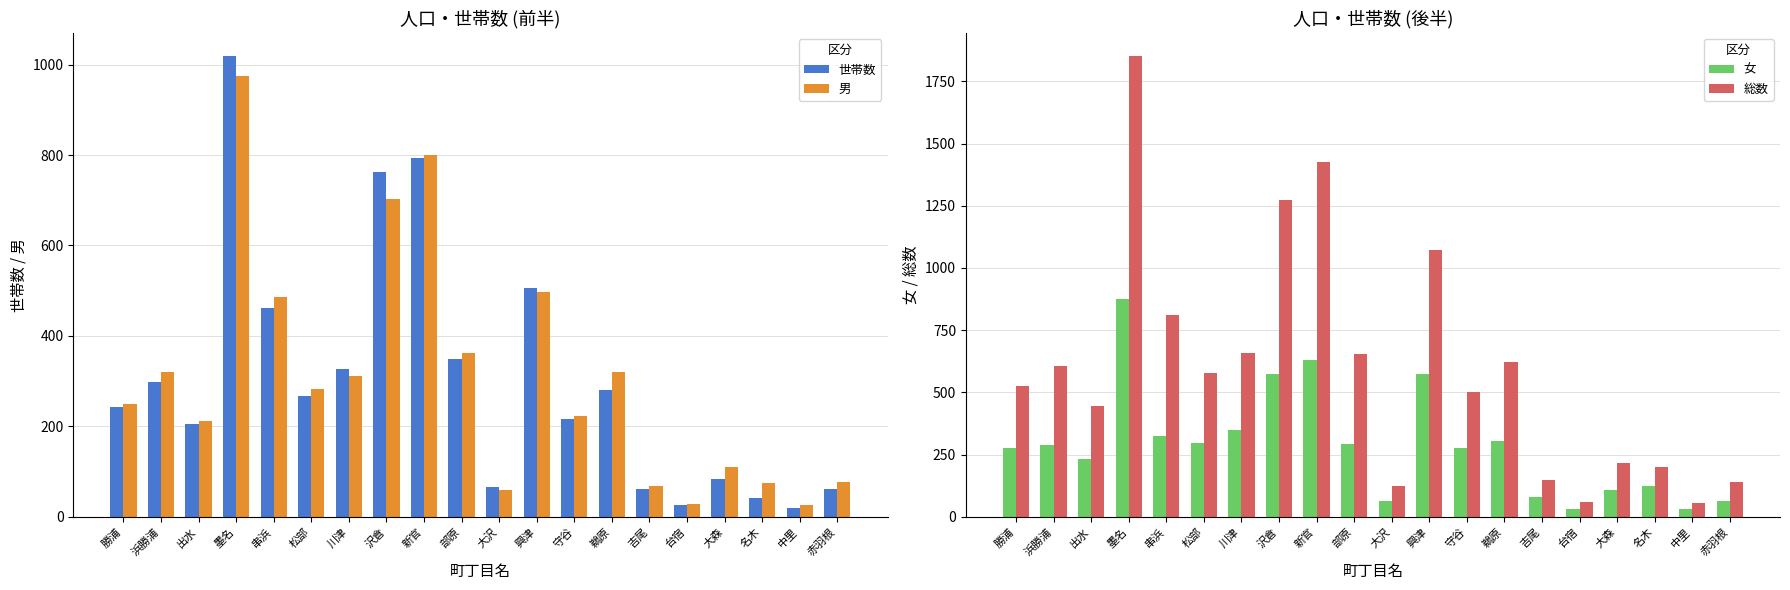

Reading right to left, list all the values displayed in this chart.

世帯数: 62	19	42	83	25	62	280	216	505	65	349	793	762	326	268	462	1019	204	298	242
男: 76	27	74	110	28	69	319	222	498	60	362	799	702	312	282	486	975	212	319	250
女: 65	30	124	107	30	78	304	278	575	64	294	628	572	348	297	325	877	233	287	275
総数: 141	57	198	217	58	147	623	500	1073	124	656	1427	1274	660	579	811	1852	445	606	525